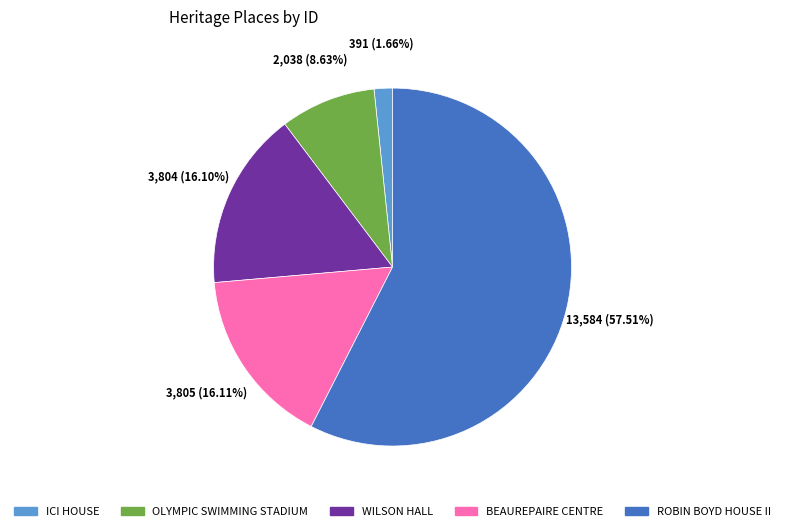

Which slice is the largest?

ROBIN BOYD HOUSE II